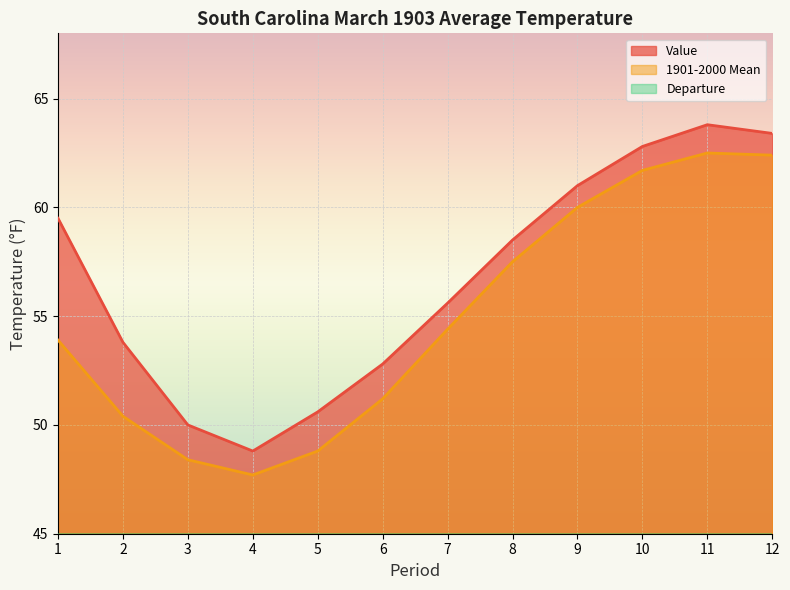

Which category has the highest value in the Departure series?

1